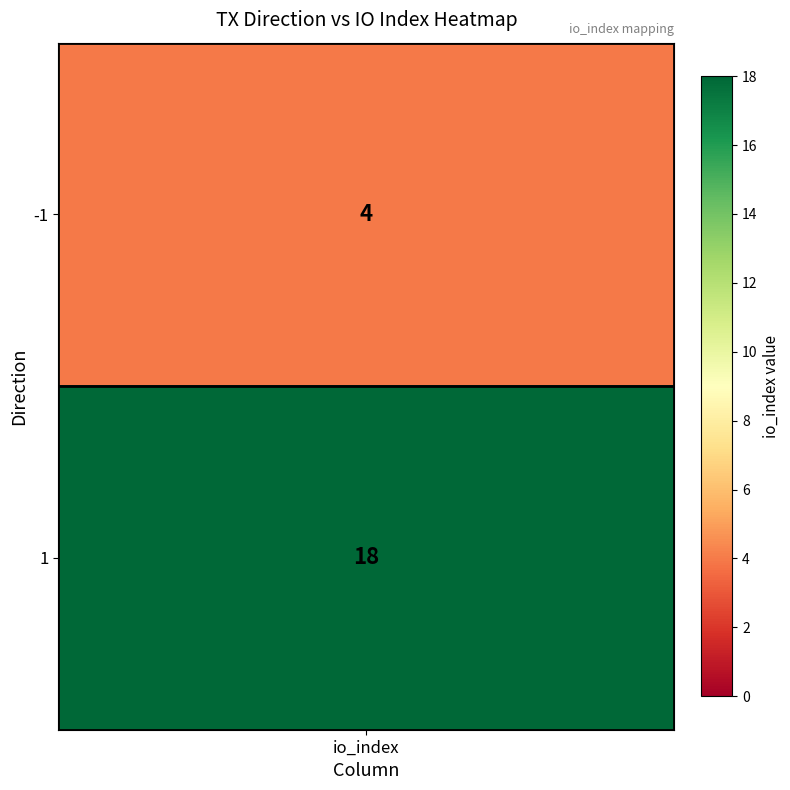

Reading left to right, list all the values displayed in this chart.

4	18